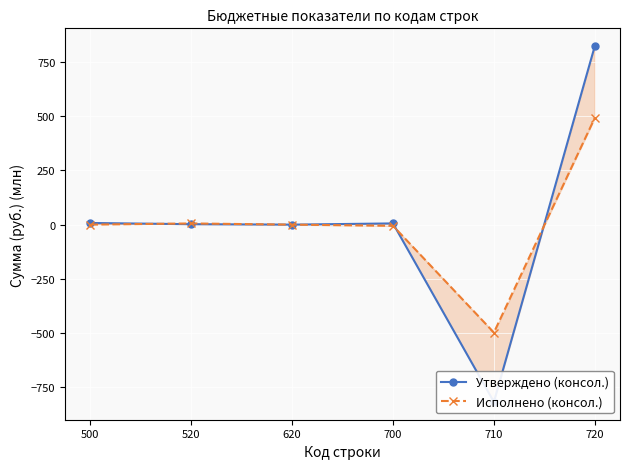

List the series in order of their peak value, lowest first.

Исполнено (консол.), Утверждено (консол.)